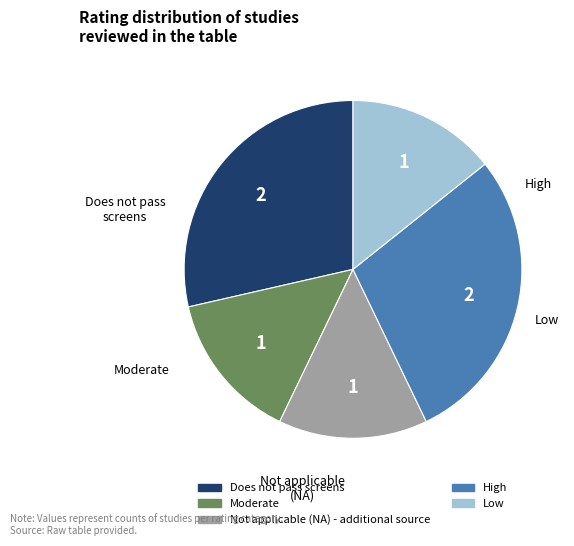

To the nearest percent, what portion does Not applicable (NA) - additional source represent?

14%